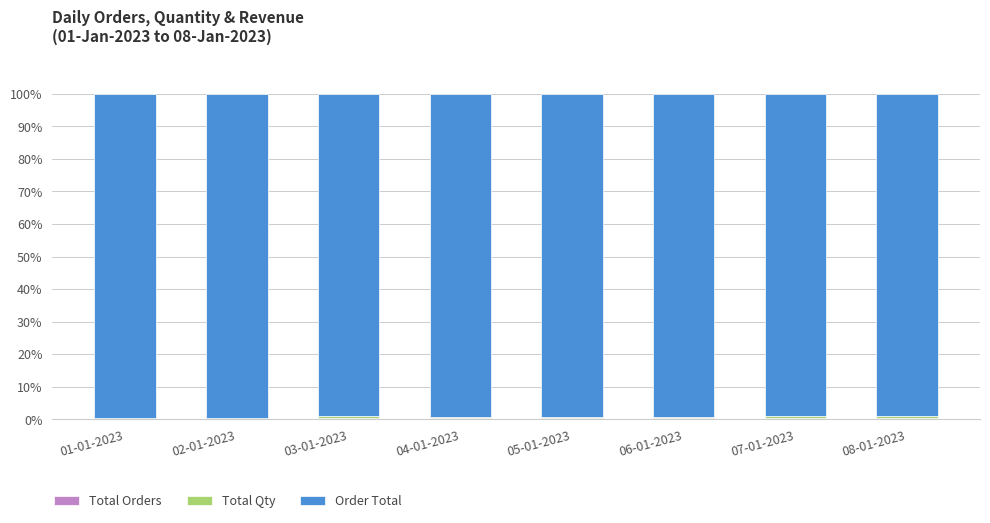

What is the sum of the Total Orders values at 01-01-2023 and 08-01-2023?

0.4